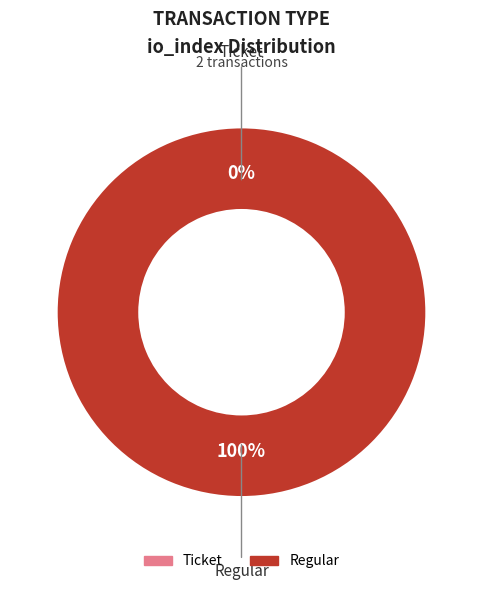

Which category has the smallest portion of the pie?

Ticket (io_index=0)